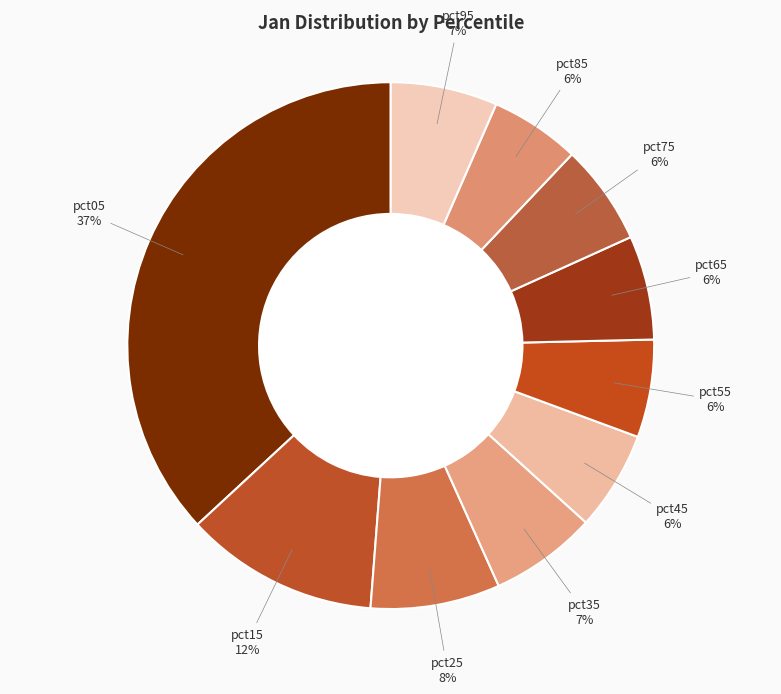

How many slices are in this pie chart?

10